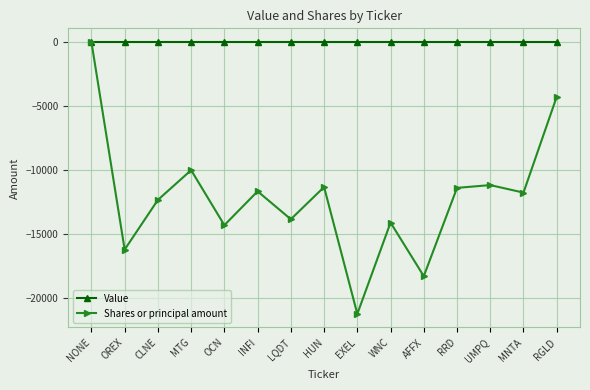

Is the value of Shares or principal amount at LQDT greater than the value of Value at OREX?

No